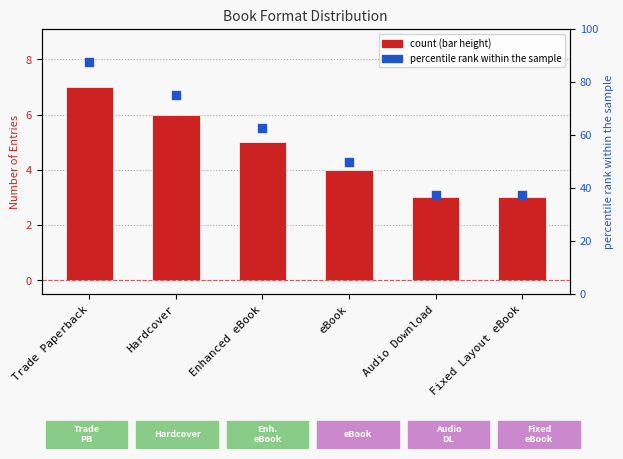

What is the total value across all series at Fixed Layout eBook?

40.5